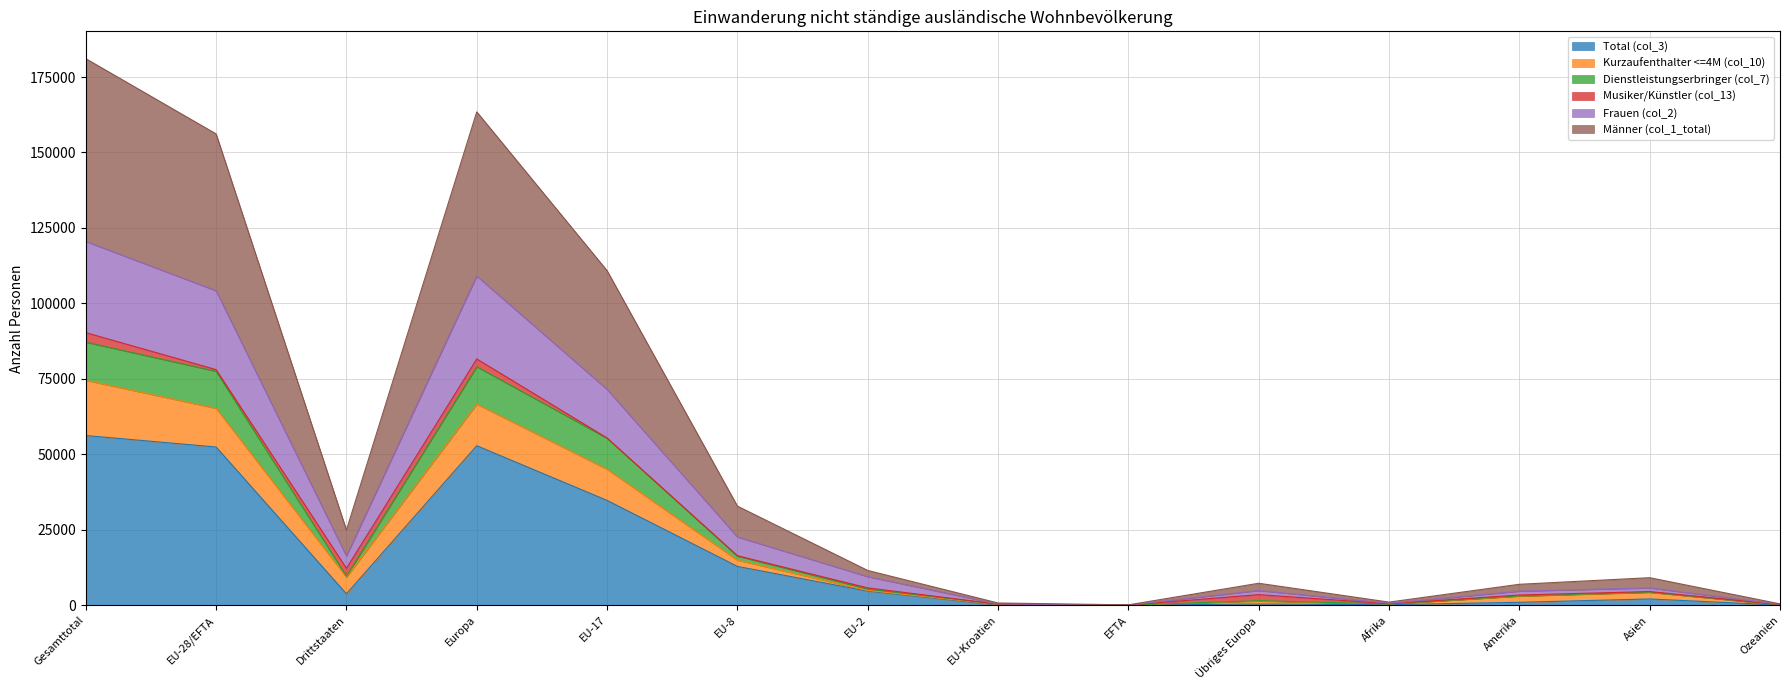

True or false: Männer (col_1_total) and Dienstleistungserbringer (col_7) intersect in this chart.

False